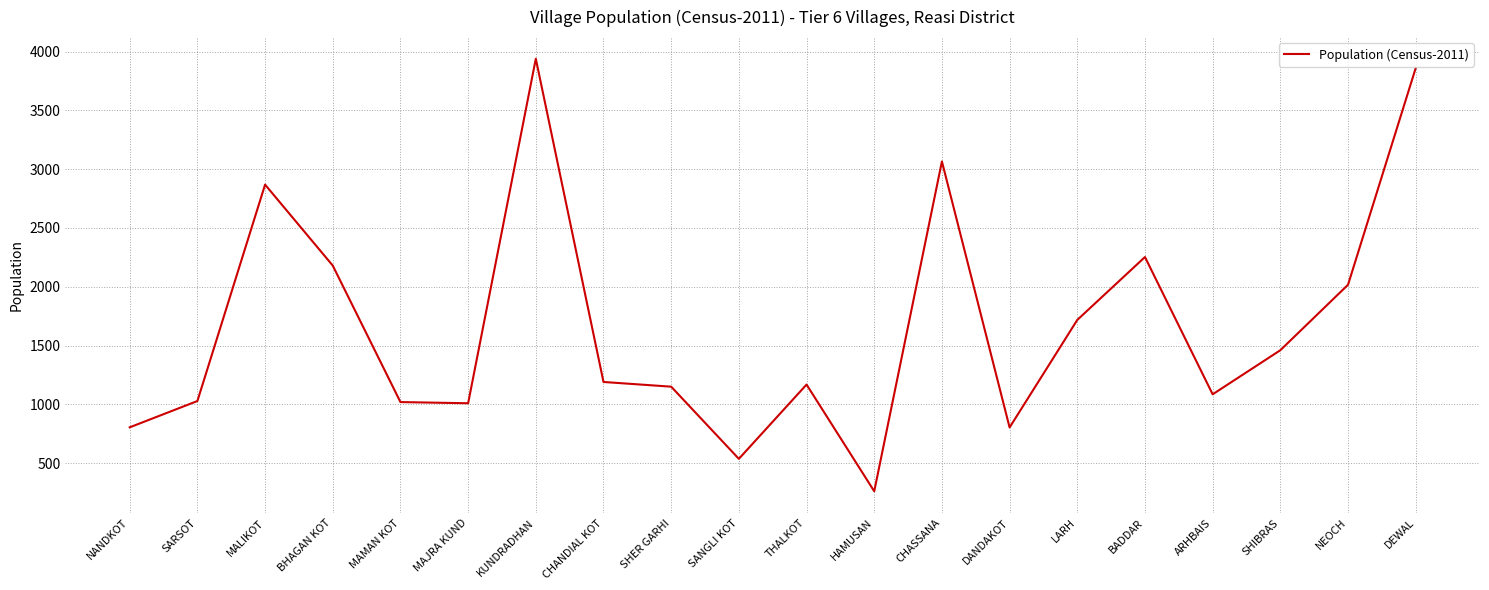

What is the greatest value displayed?

3940